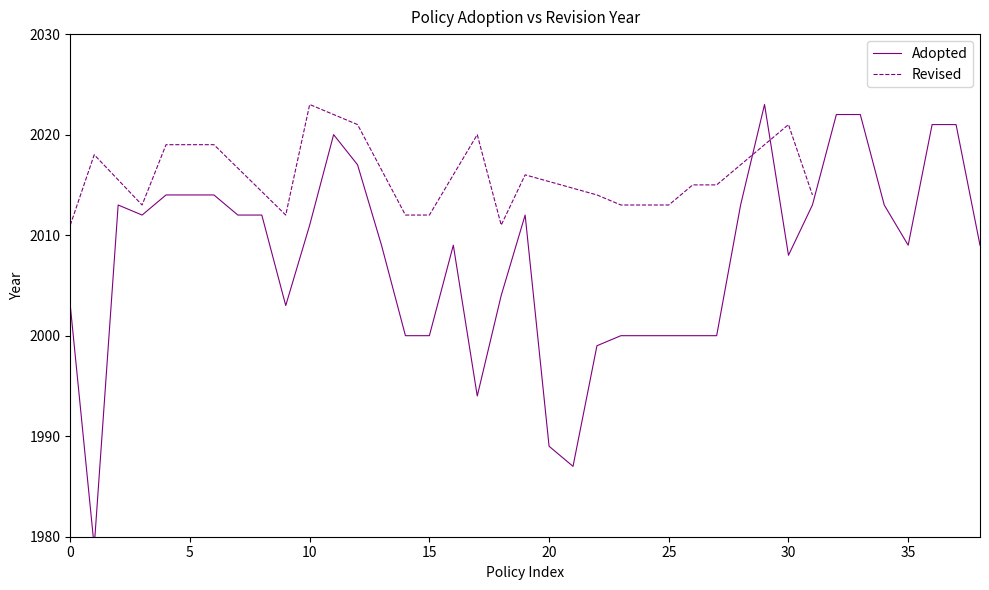

Which category has the highest value across all series?

29